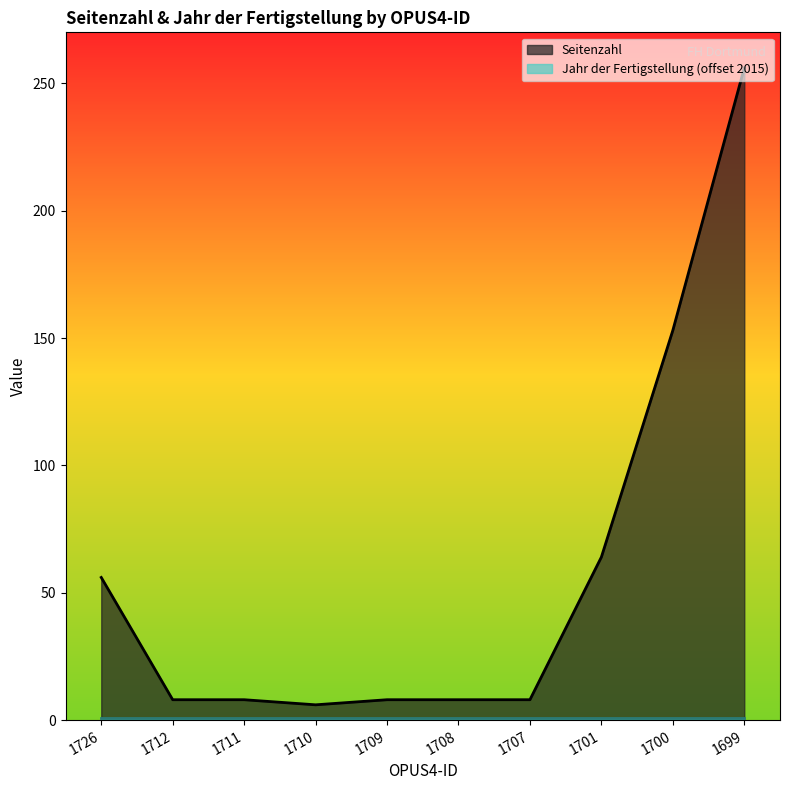

How many values exceed 8?

4